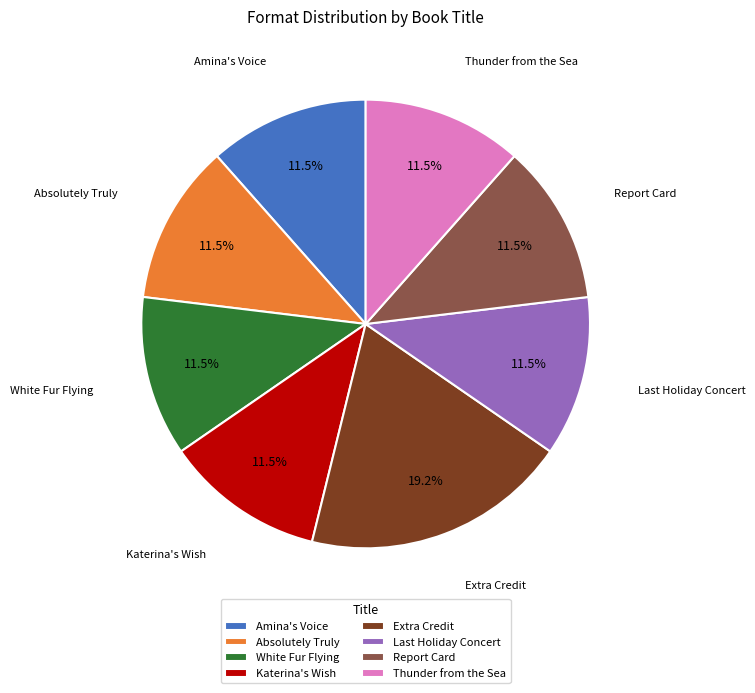

What percentage do Amina's Voice and Report Card together represent?

23.1%